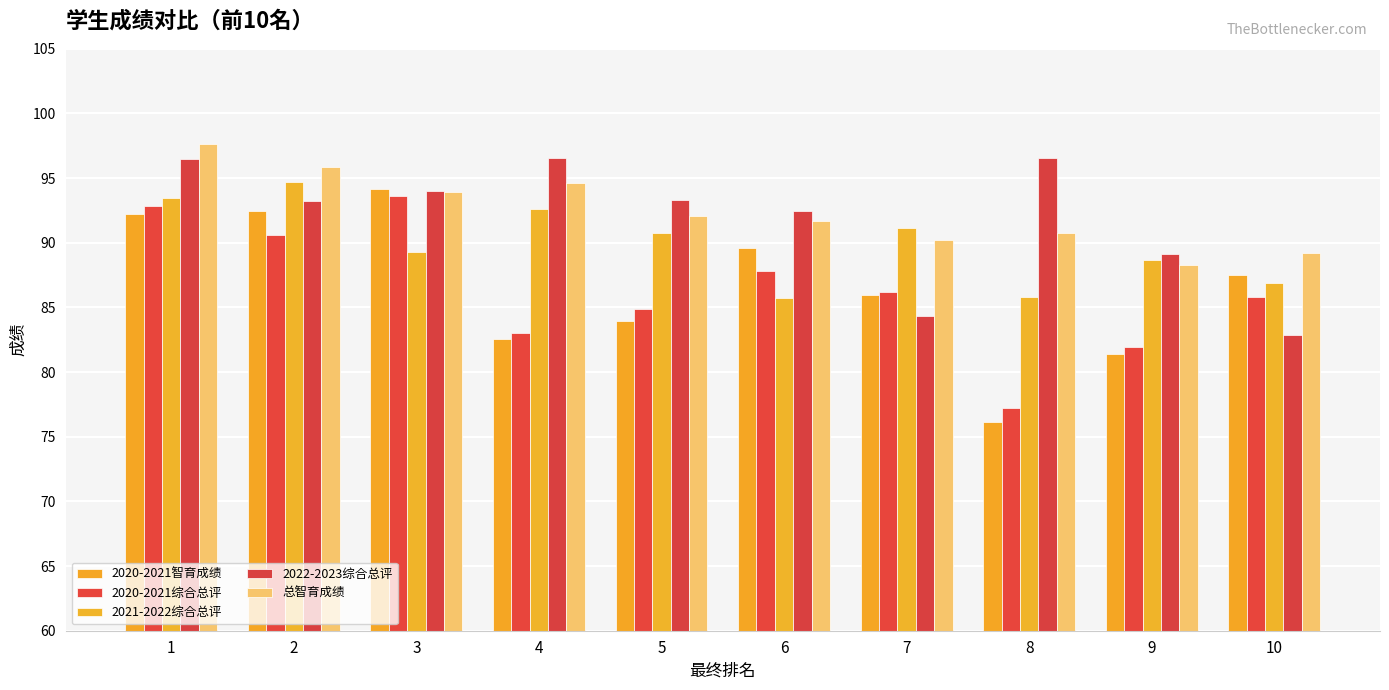

How many data points in 2022-2023综合总评 are less than 93?

4